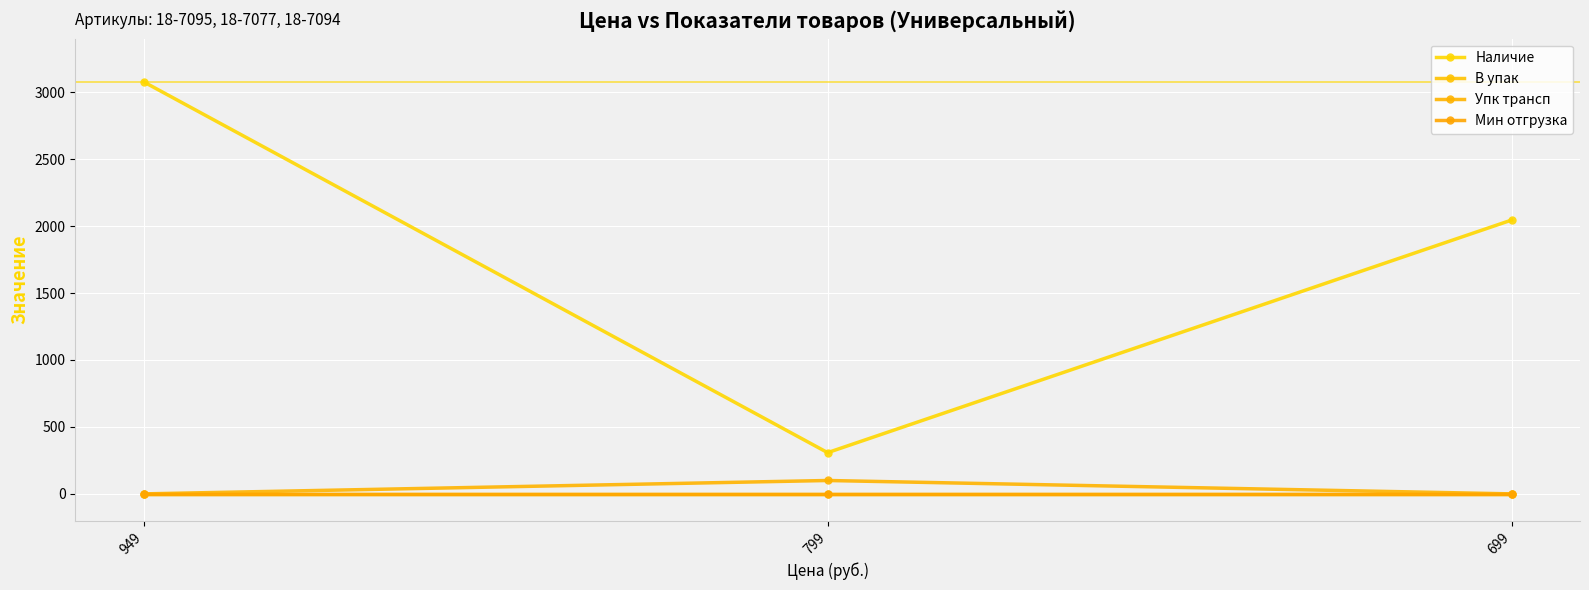

How many Упк трансп values are between 0 and 100?

3